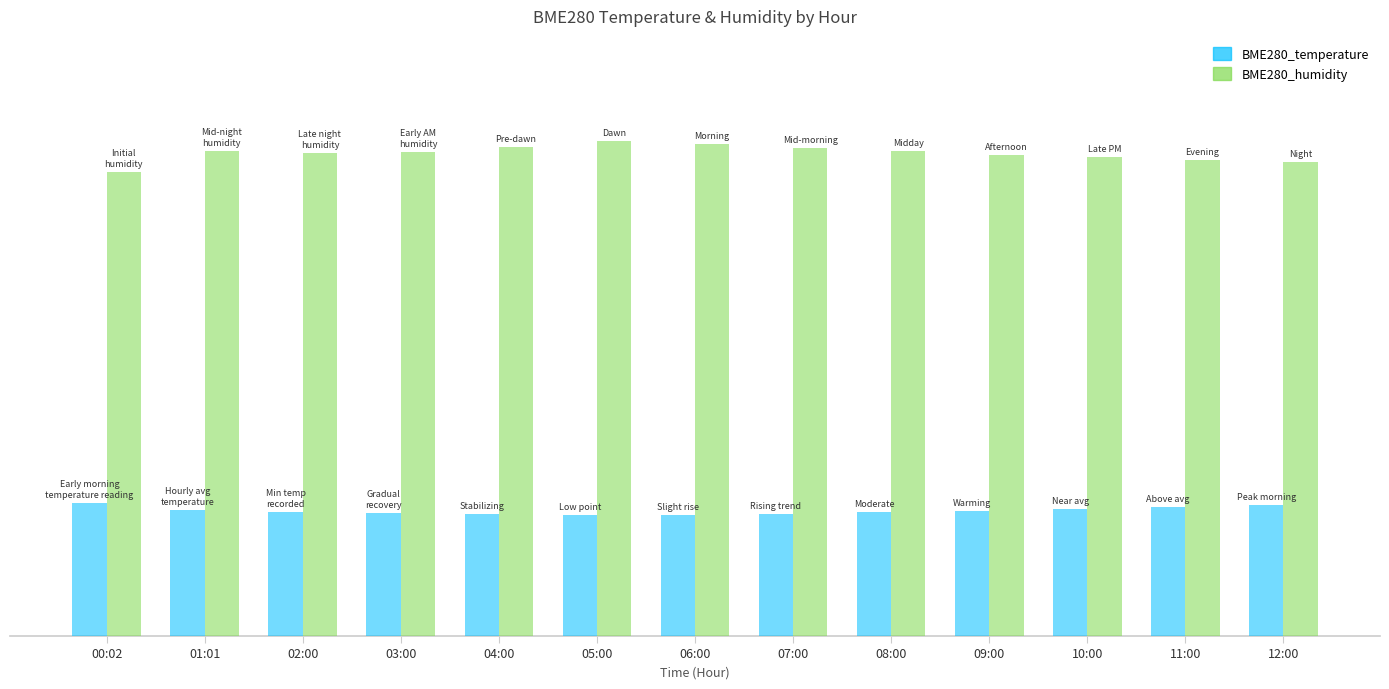

Reading left to right, list all the values displayed in this chart.

BME280_temperature: 00:02=10.0	01:01=9.5	02:00=9.4	03:00=9.3	04:00=9.2	05:00=9.2	06:00=9.2	07:00=9.2	08:00=9.3	09:00=9.5	10:00=9.6	11:00=9.8	12:00=9.9
BME280_humidity: 00:02=35.2	01:01=36.8	02:00=36.6	03:00=36.7	04:00=37.1	05:00=37.5	06:00=37.3	07:00=37.0	08:00=36.8	09:00=36.5	10:00=36.3	11:00=36.1	12:00=36.0